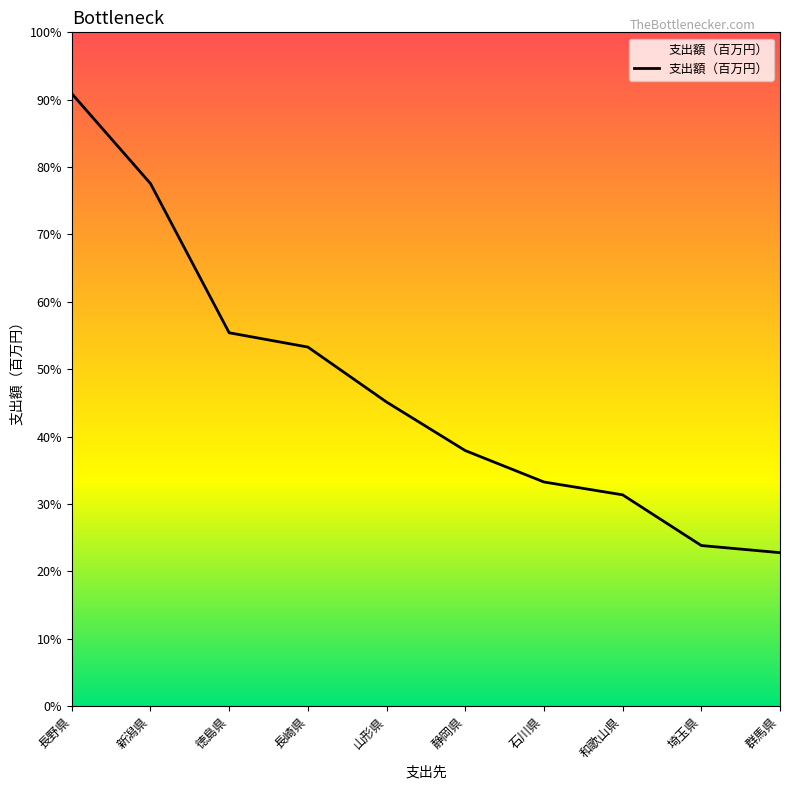

What is the label of the 4th point from the left?

長崎県